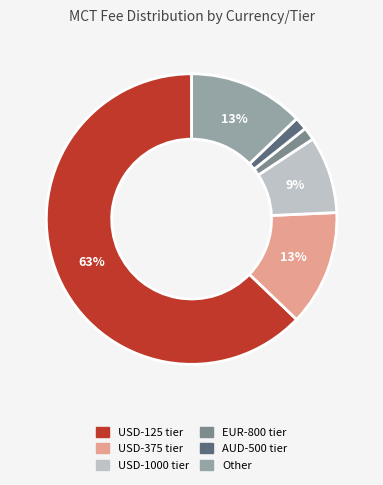

Is there a majority slice in this chart?

Yes